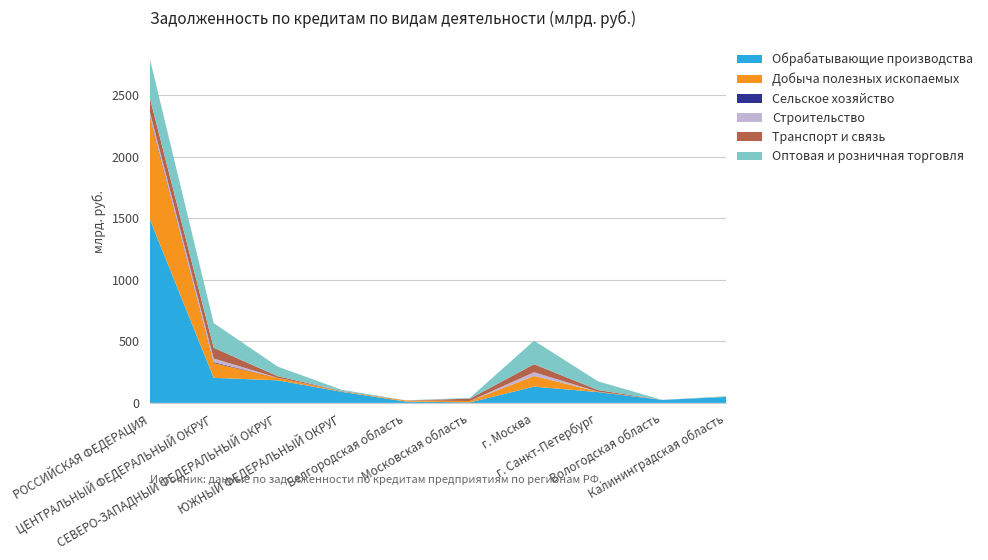

Reading left to right, list all the values displayed in this chart.

Обрабатывающие производства: 1496025	203615	183395	89890	11029	4316	132133	87820	24186	48316
Добыча полезных ископаемых: 830907	120807	20060	4403	9253	10887	86176	2904	0	792
Сельское хозяйство: 11621	6305	219	2101	42	154	708	0	72	146
Строительство: 31299	29965	0	813	0	0	29965	0	0	146
Транспорт и связь: 115533	87405	13260	25	0	19076	65413	13260	0	0
Оптовая и розничная торговля: 317911	200193	77834	9008	0	6763	190732	70666	98	4927